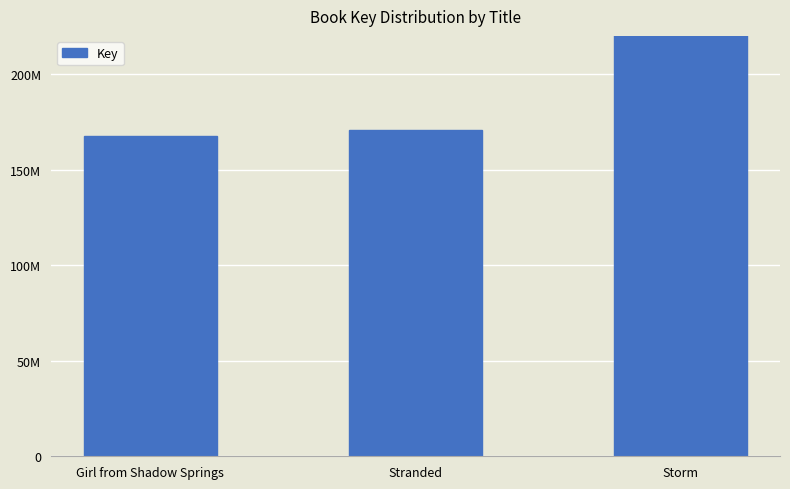

What value does the data have at Girl from Shadow Springs, to the nearest 100?

167411000